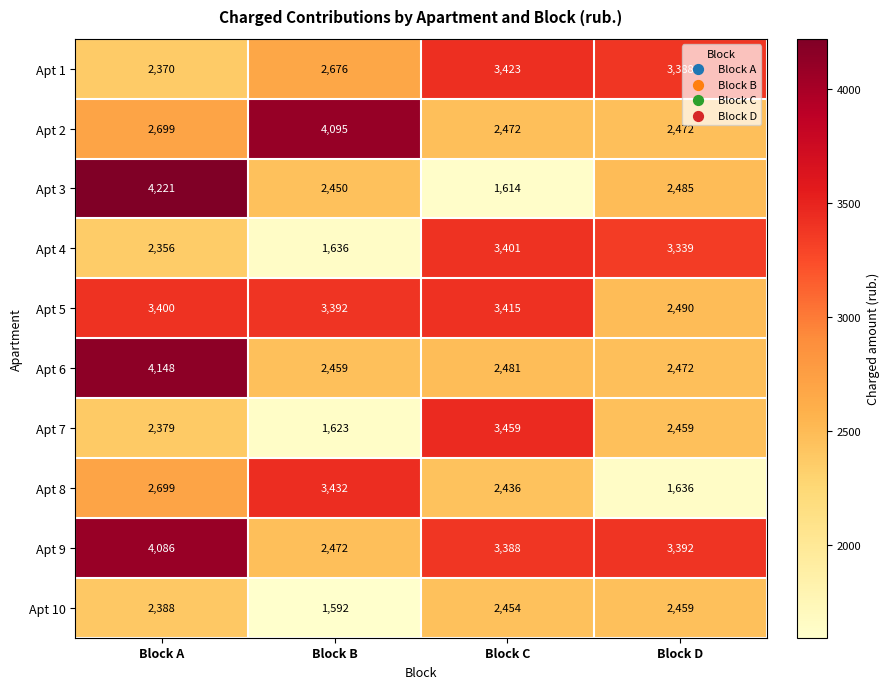

The value of Apt 4 at Block C is 5767. True or false?

False